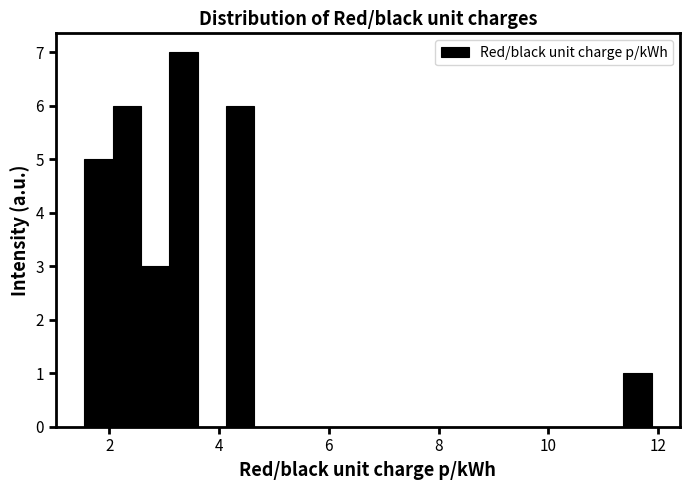

Around what value on the x-axis is the tallest bar? Give the approximate position of its centre, as read against the axis.

3.4